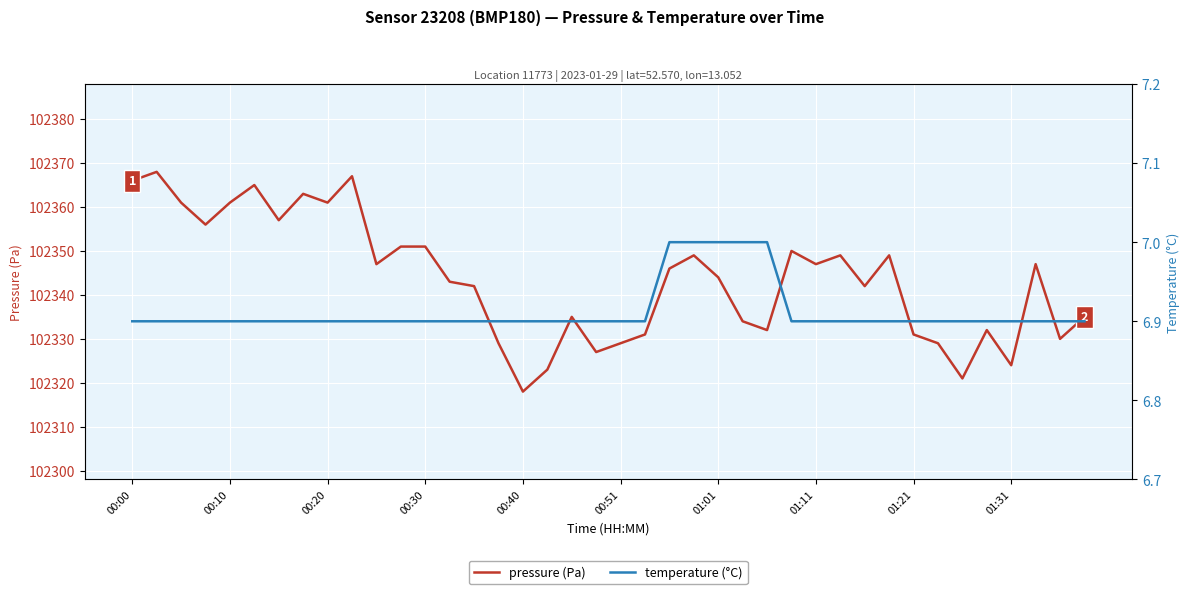

True or false: pressure and temperature intersect in this chart.

False